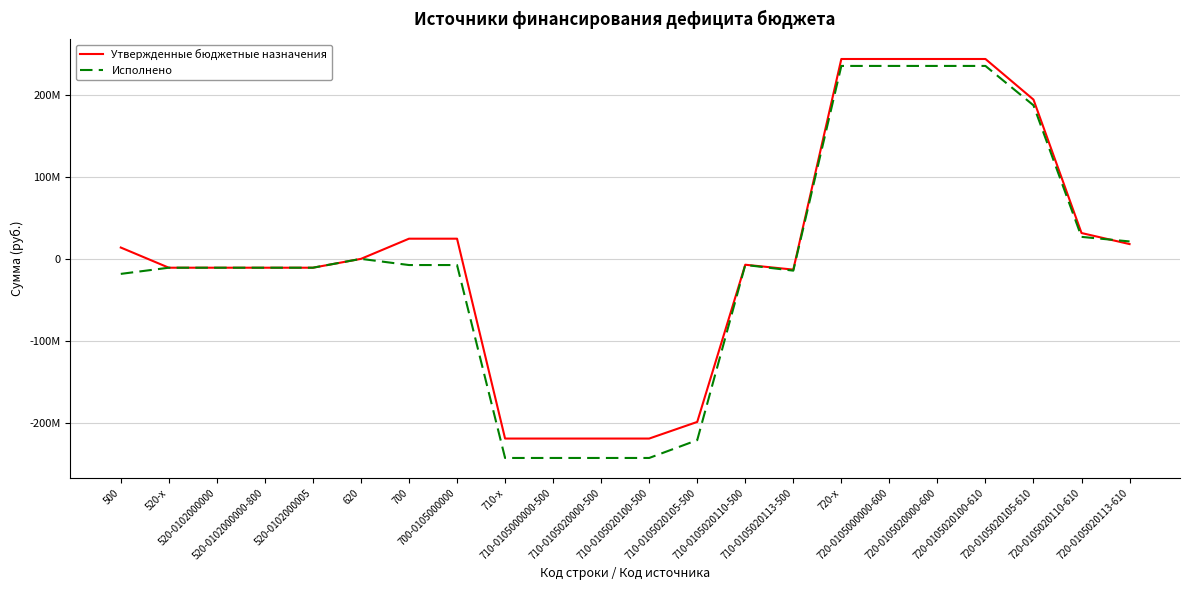

At which category is the sum across all series the highest?

720-x